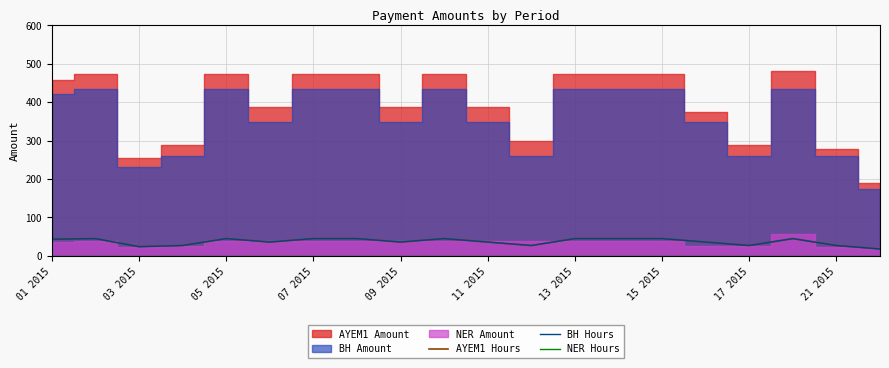

True or false: BH Hours and AYEM1 Hours cross at least once.

False